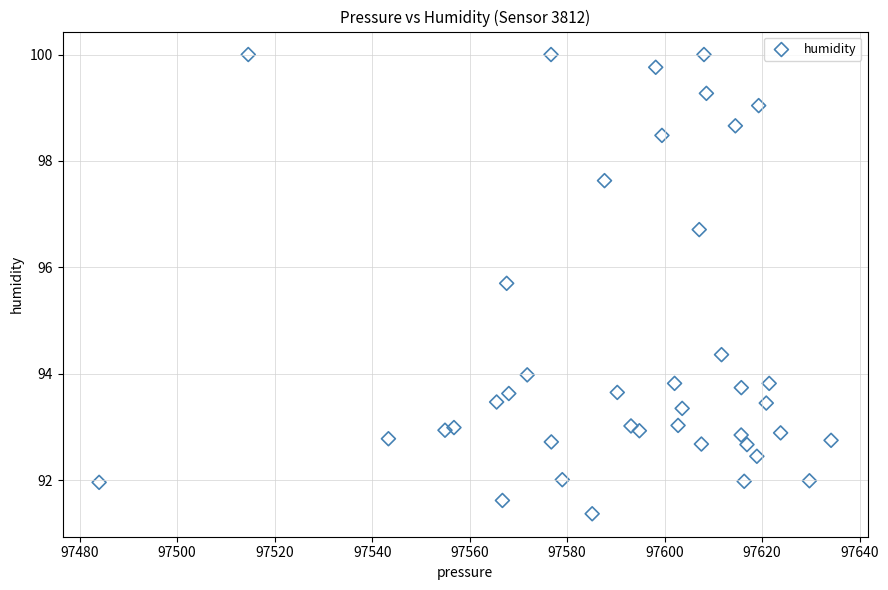

What is the range of Y values (max minus min)?

8.6